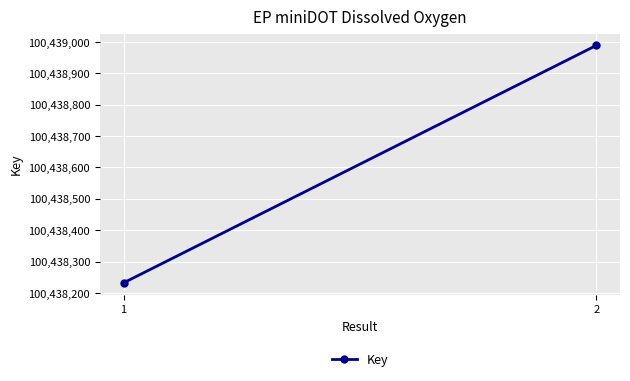

What is the value of the 1st point from the left?

100438232